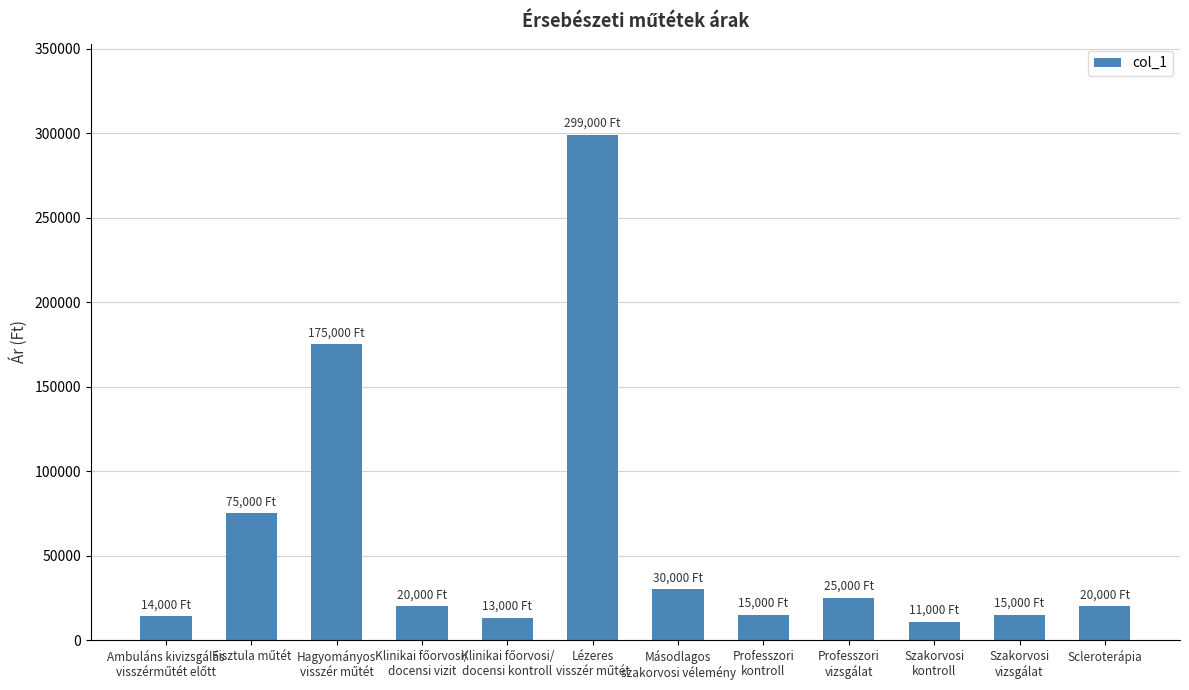

The chart shows a value of 15000 at Professzori
kontroll. True or false?

True